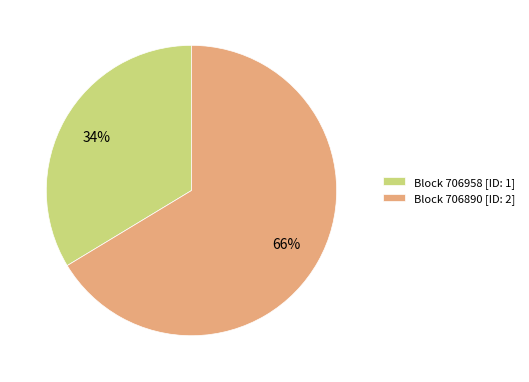

To the nearest percent, what percentage of the pie is Block 706890 [ID: 2]?

66%